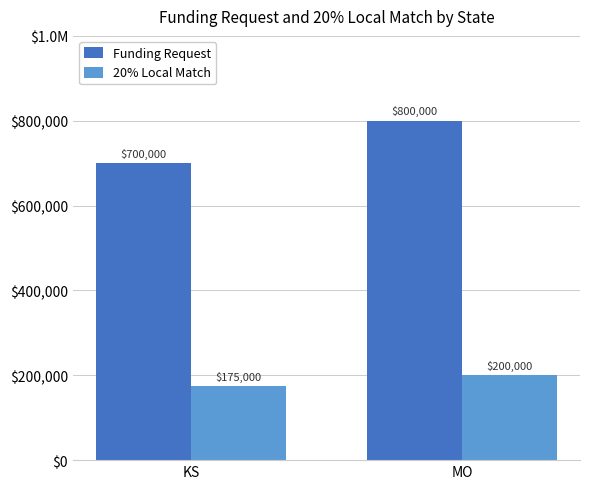

Reading left to right, what are all the values shown in this chart?

Funding Request: KS=700000	MO=800000
20% Local Match: KS=175000	MO=200000